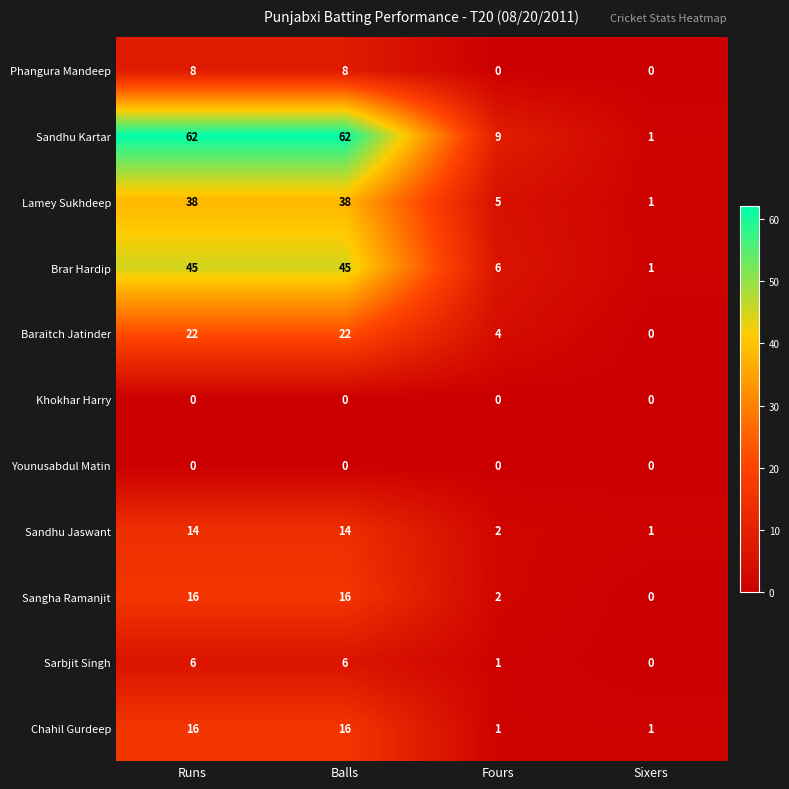

What is the difference between the maximum and second lowest values in the Brar Hardip series?

39